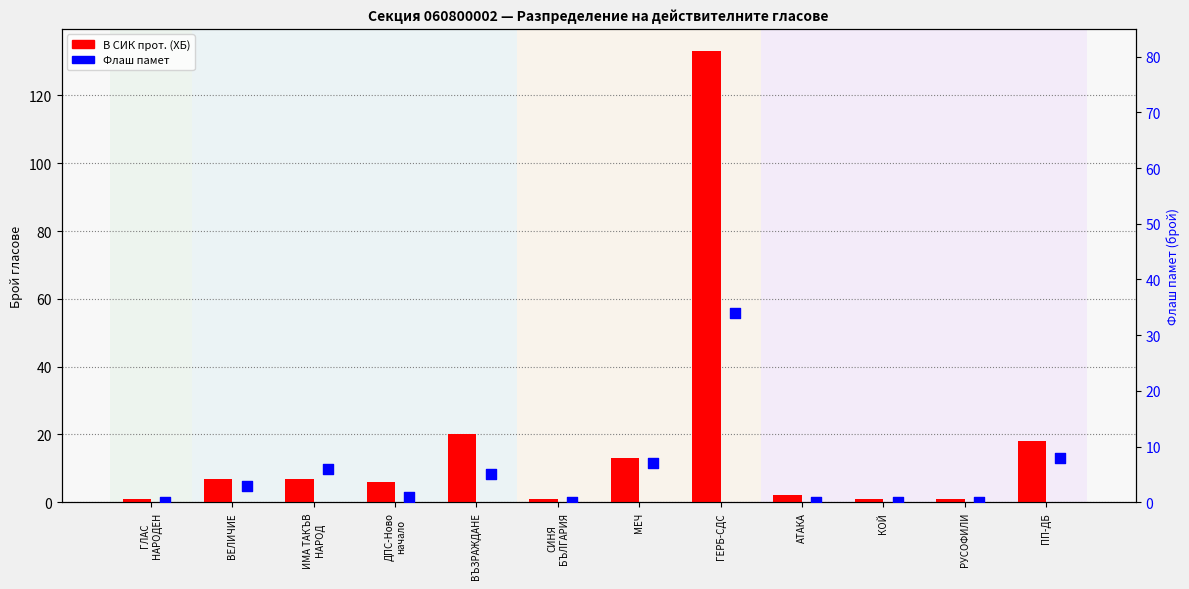

Which series contains the lowest Y value?

Флаш памет